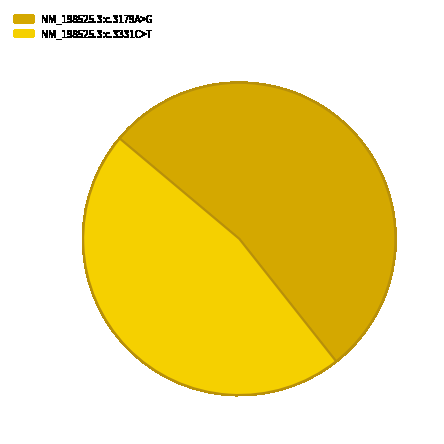

Rank the categories by value from lowest to highest.

NM_198525.3:c.3331C>T, NM_198525.3:c.3179A>G